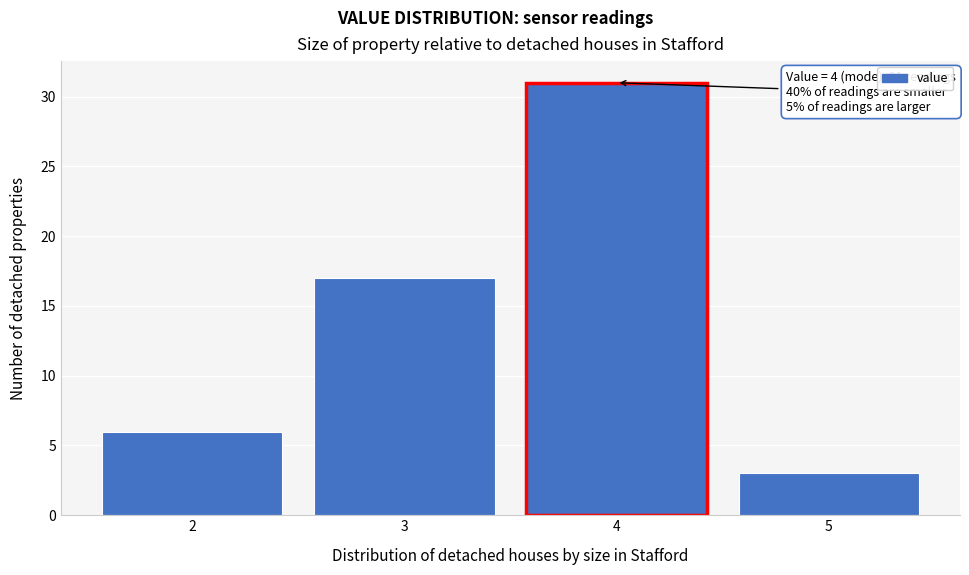

Reading right to left, transcribe all the data shown in this chart.

3	31	17	6